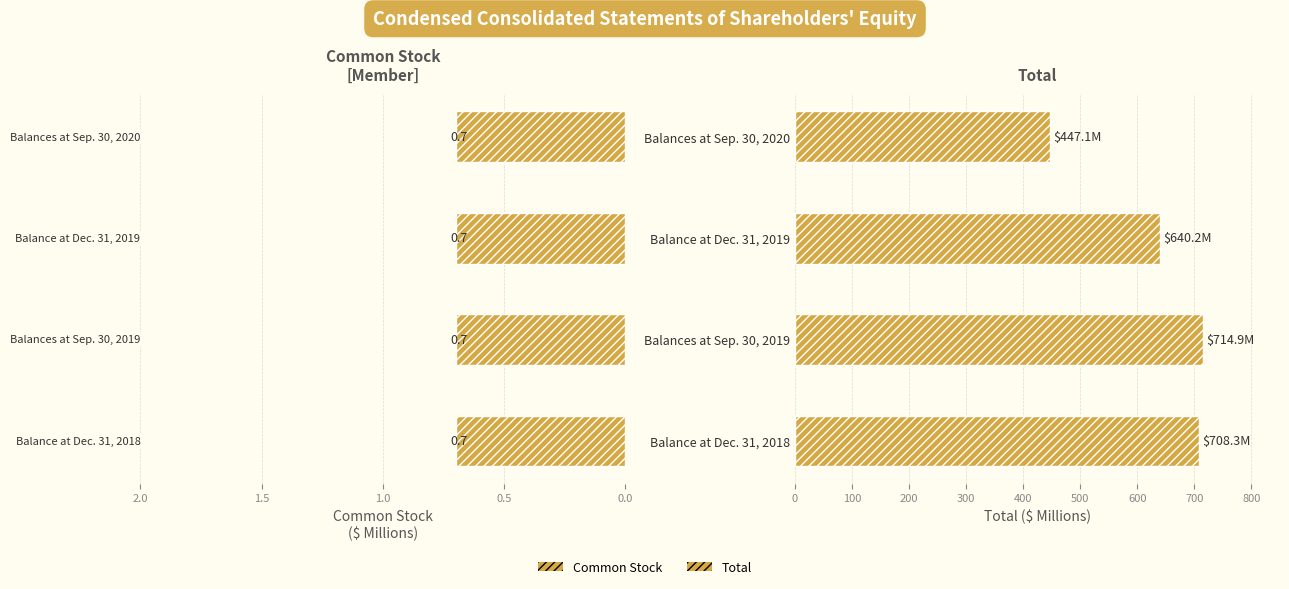

How many groups of bars are there?

4